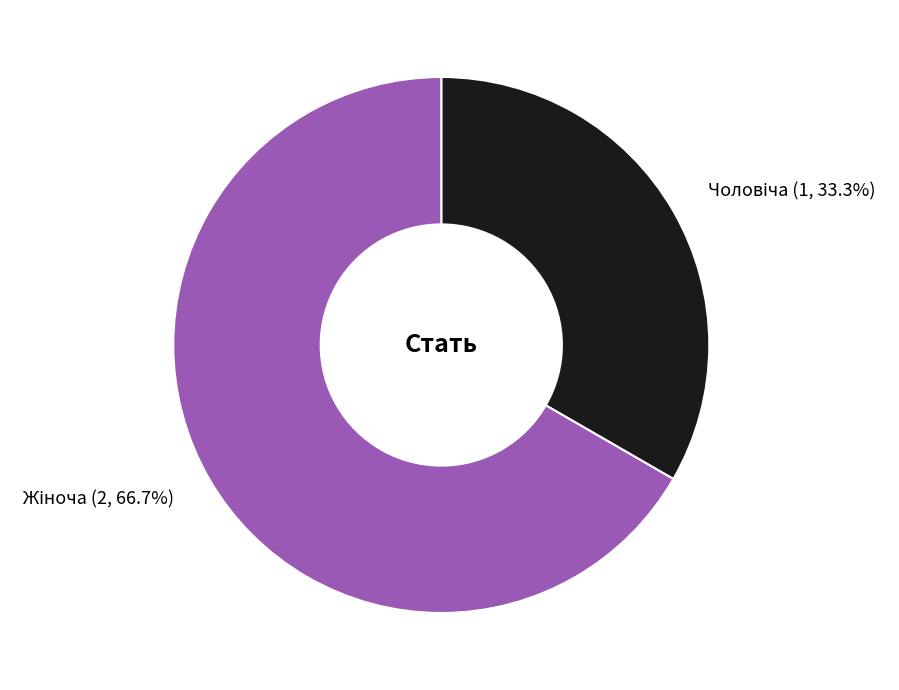

Does any single category account for the majority?

Yes